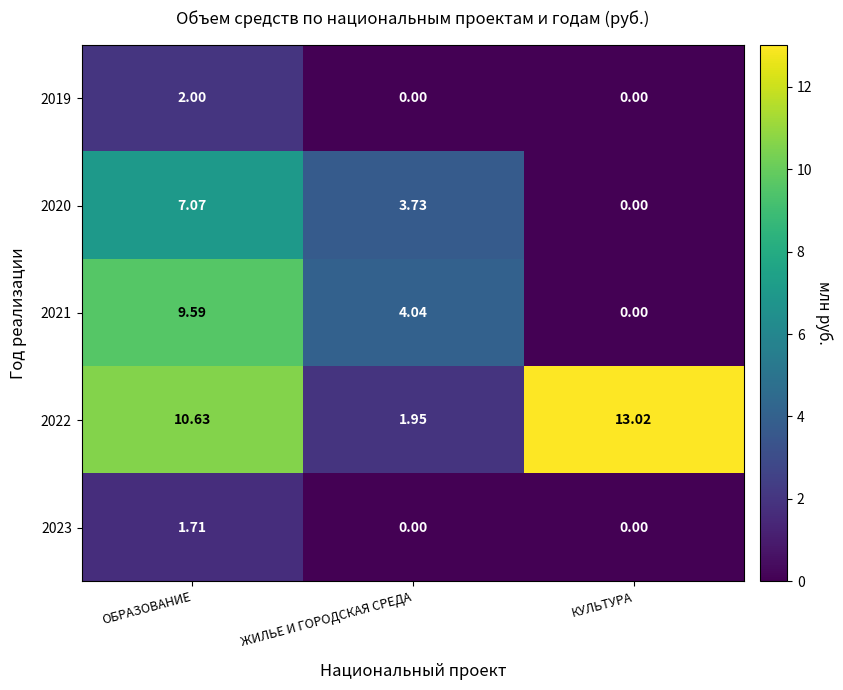

At which label does 2020 first exceed 3?

ОБРАЗОВАНИЕ